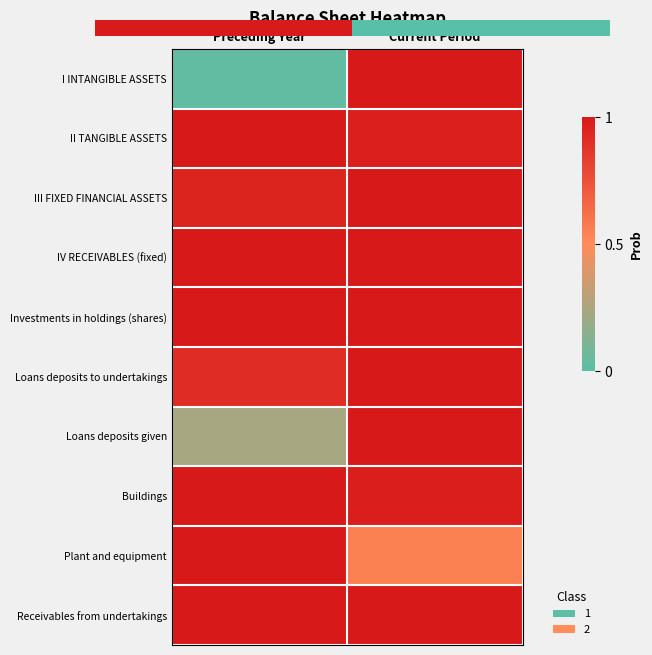

At how many categories does at least one series exceed 0?

2